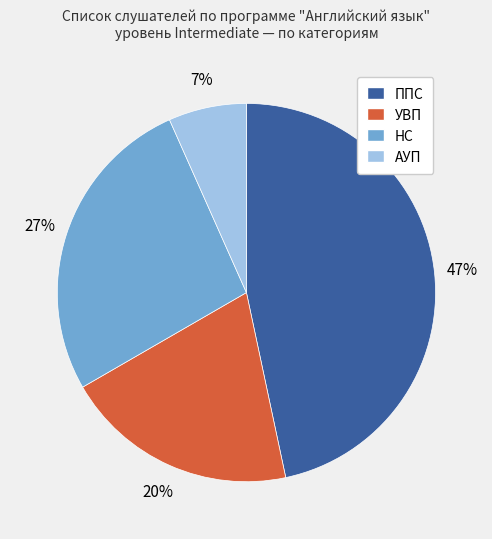

Is it true that ППС is 34% of the pie?

False